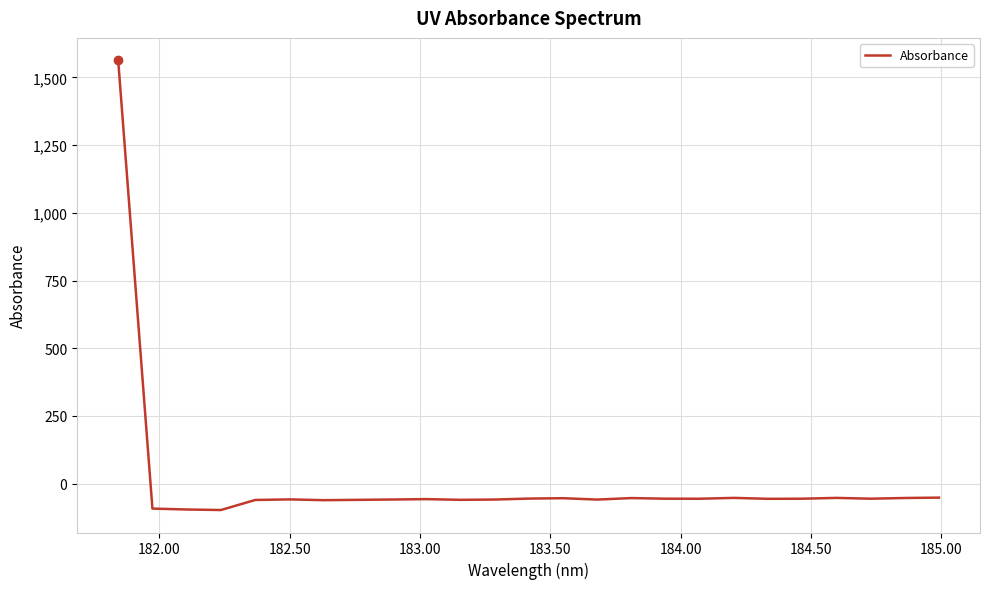

What is the difference between the maximum and minimum values?

1660.3